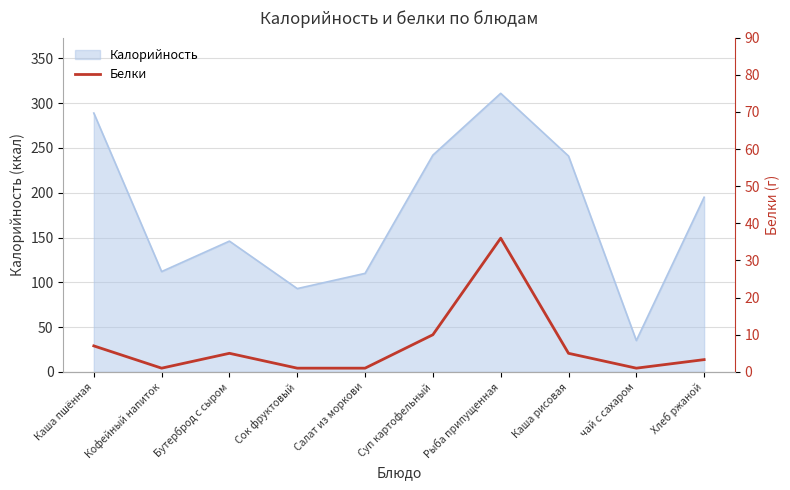

True or false: the data has more than 0 interior local peaks.

True